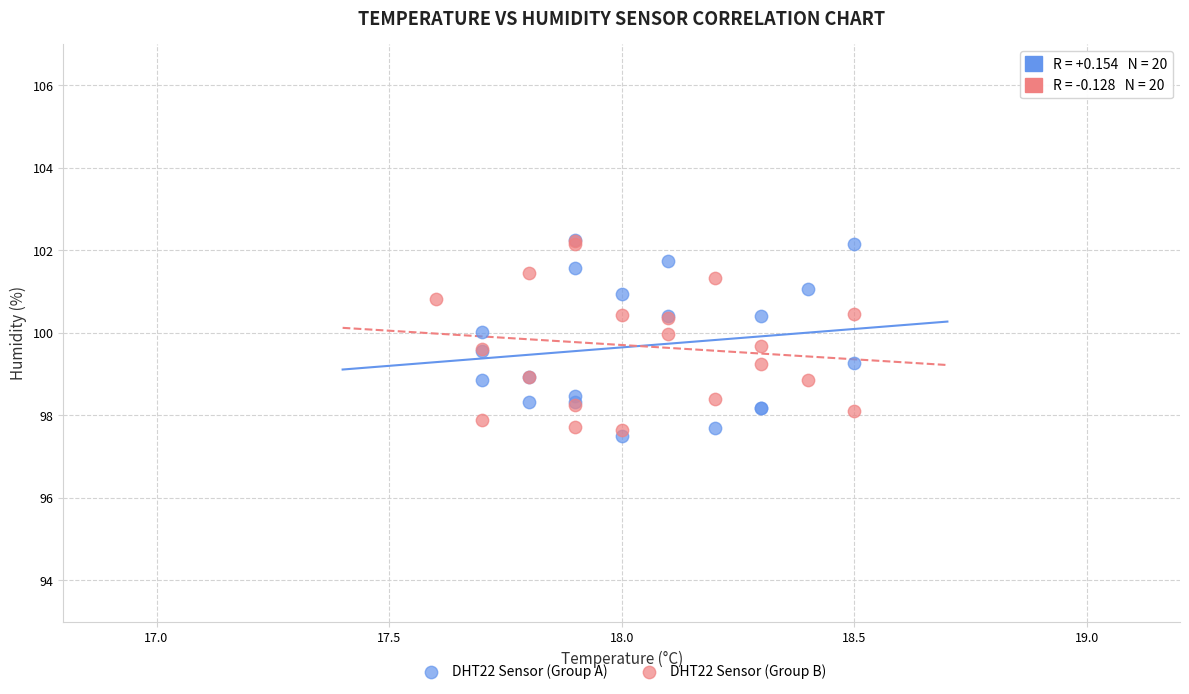

What are all the series names shown in the legend?

DHT22 Sensor (Group A), DHT22 Sensor (Group B)